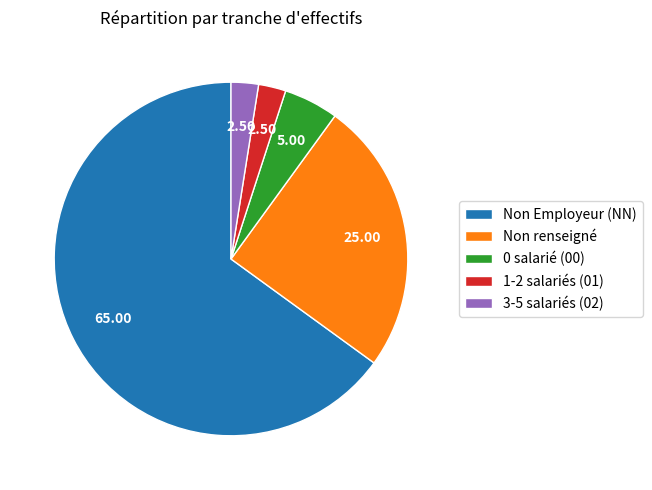

Which has a higher value, 0 salarié (00) or 1-2 salariés (01)?

0 salarié (00)